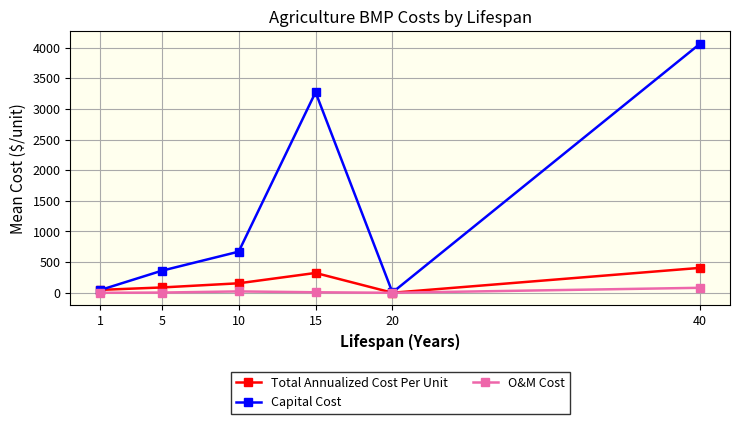

What is the highest value of the Capital Cost series?

4062.4